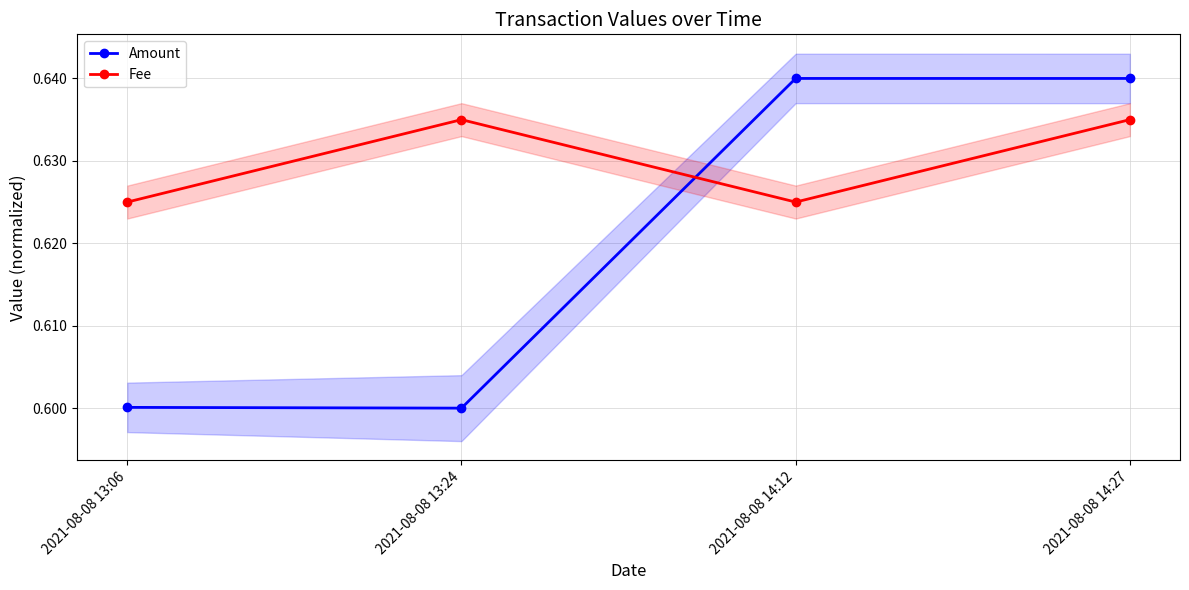

Rank the series at 2021-08-08 14:27 from lowest to highest value.

Fee, Amount